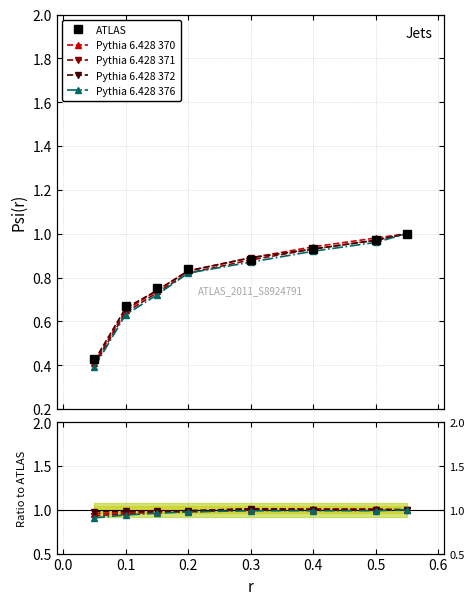

Rank the series at 0.4 from highest to lowest value.

Pythia 6.428 370, Pythia 6.428 371, Pythia 6.428 372, Pythia 6.428 376, ATLAS